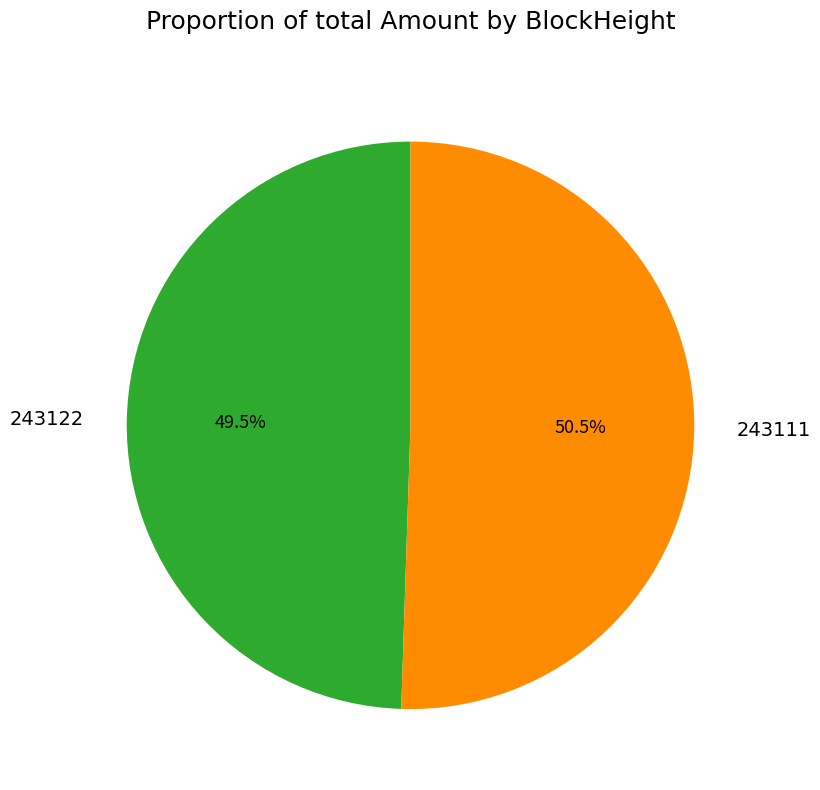

What is the majority slice?

243111